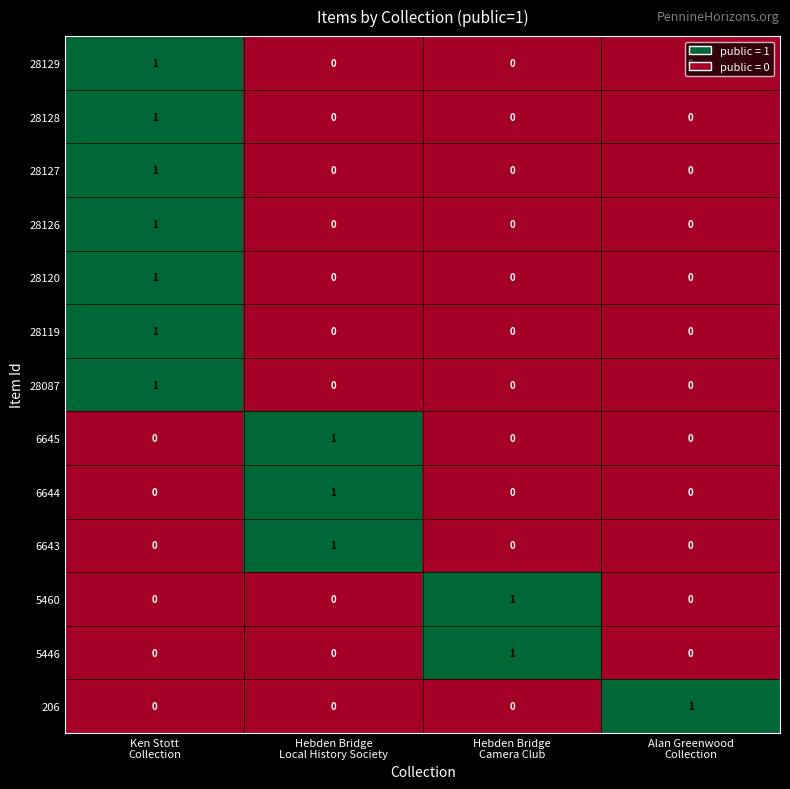

At how many categories does at least one series exceed 0?

4